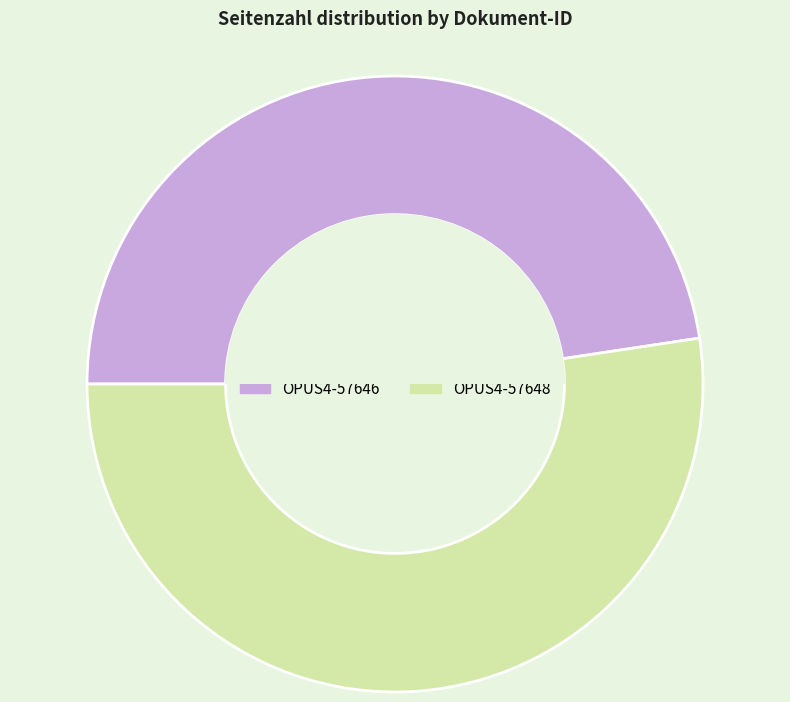

Which slice is the largest?

OPUS4-57648